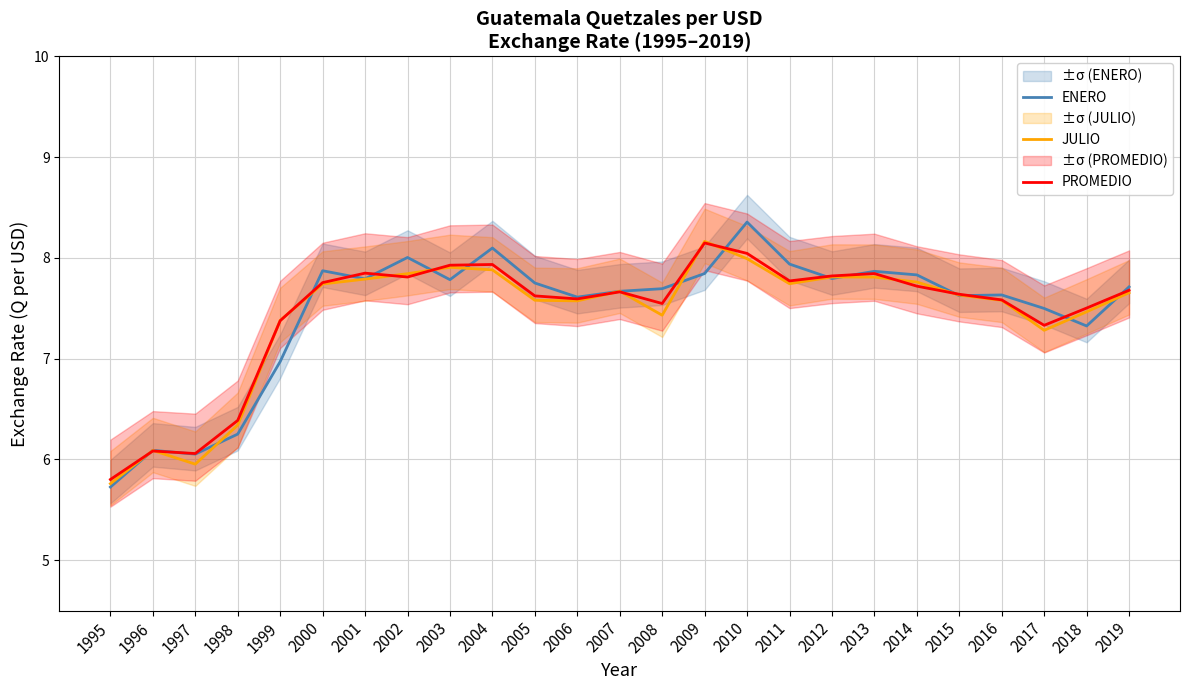

At which category is the sum across all series the highest?

2010